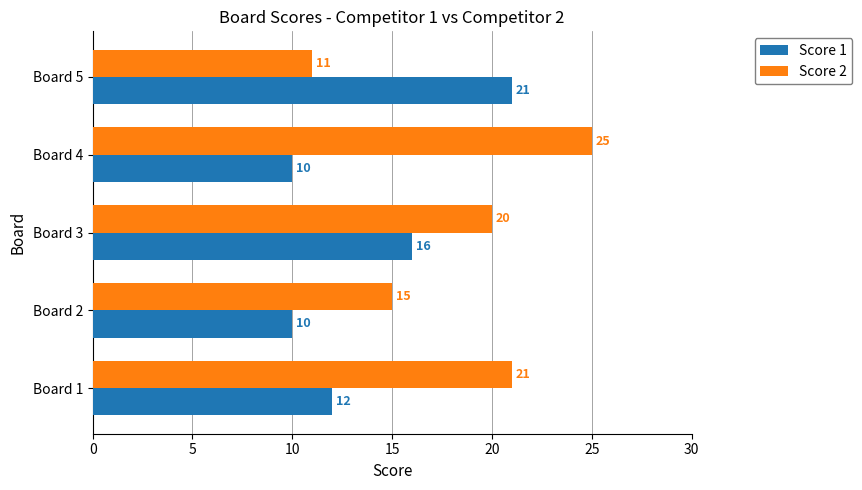

At which label is Score 1 closest to 15?

Board 3